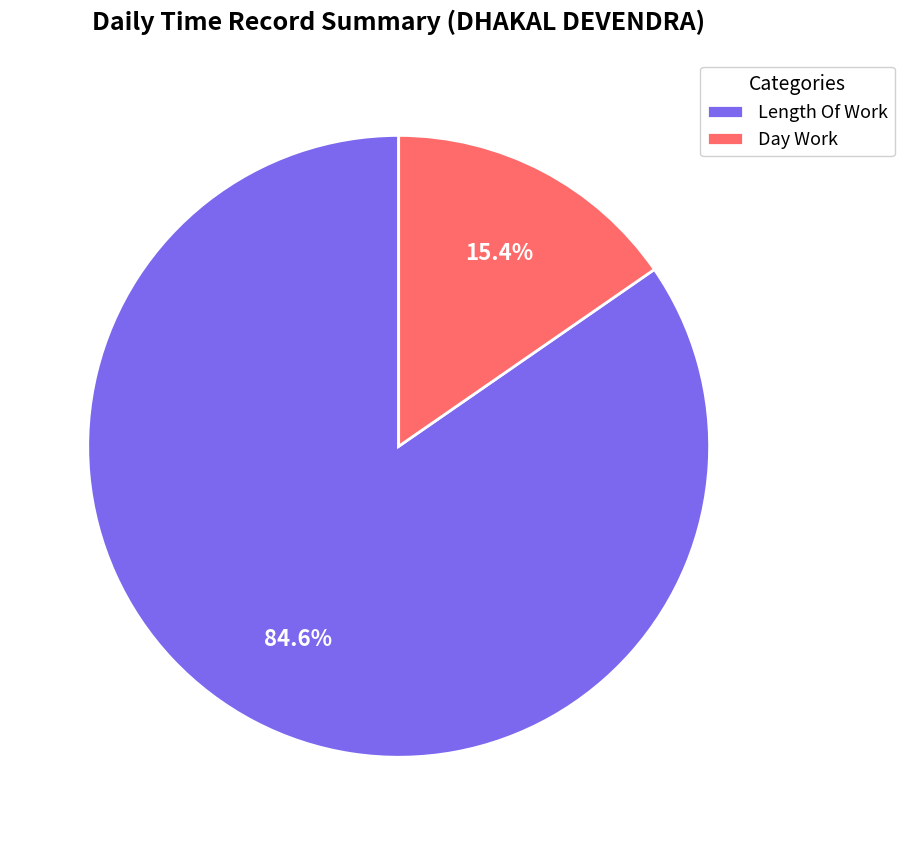

Count the number of slices in the pie.

2